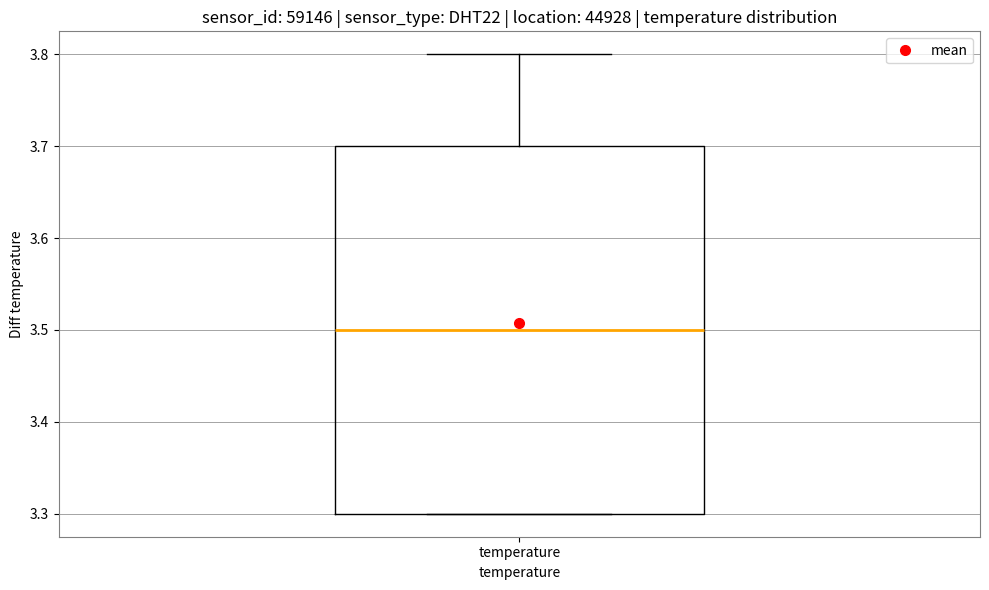

Read this box plot against the y-axis: the position of the median line, the range covered by the box, and the ends of both whiskers. The values are not printed on the chart, so give them approximately, as read against the axis.

median 3.5, box 3.3 to 3.7, whiskers 3.3 to 3.8